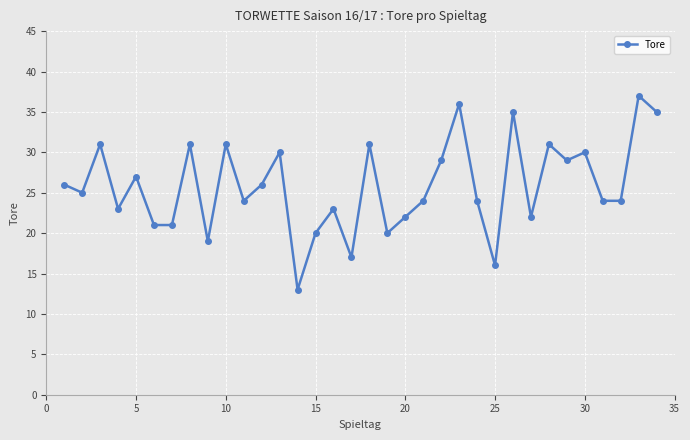

True or false: the data has more than 1 interior local peaks.

True